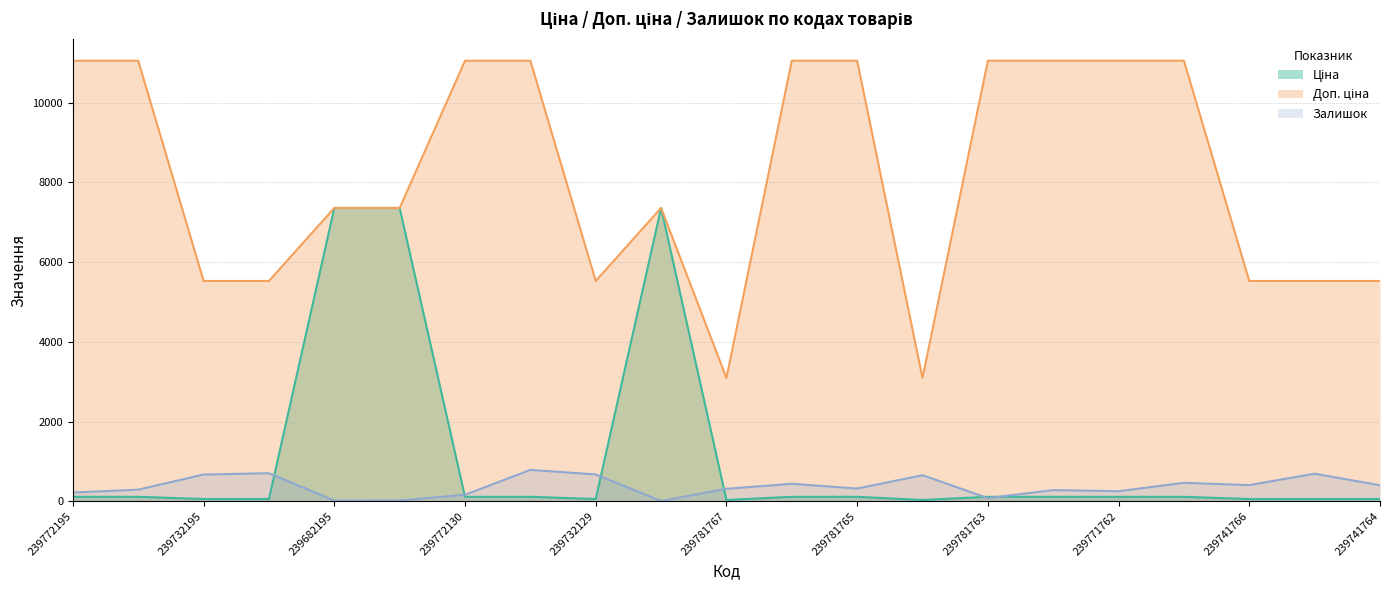

True or false: Доп. ціна and Ціна cross at least once.

False